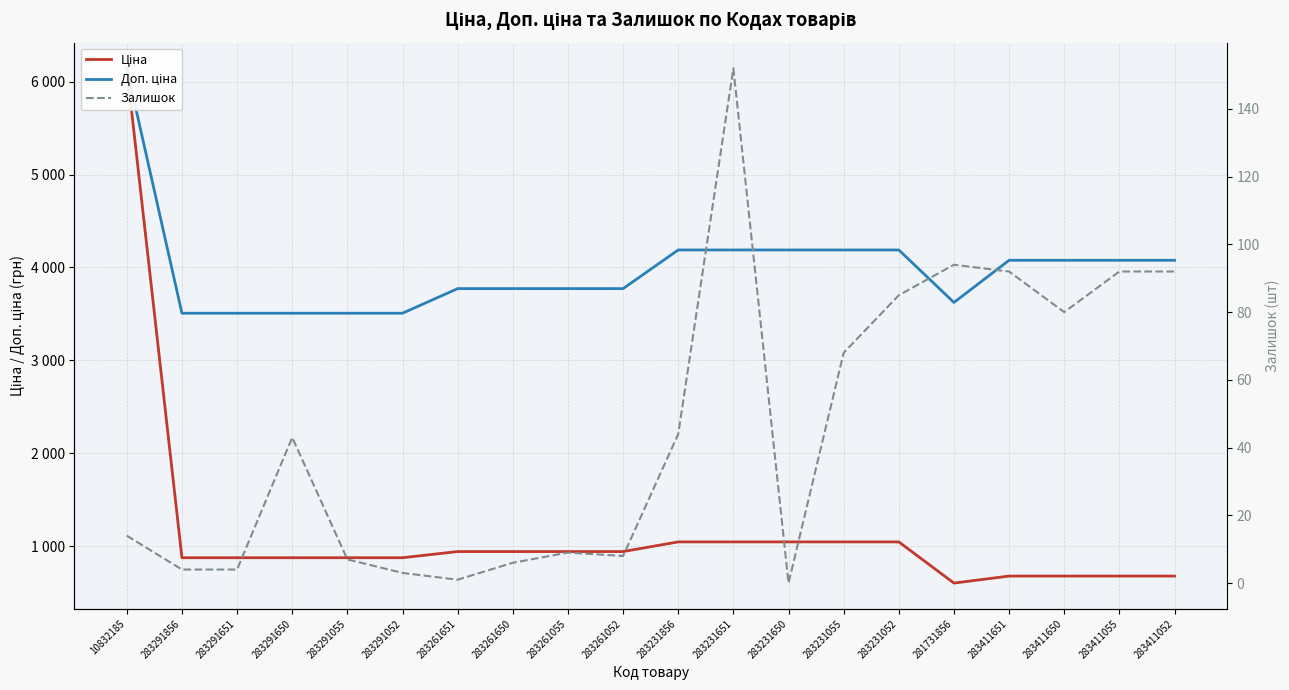

What position from the right is 283231052?

6